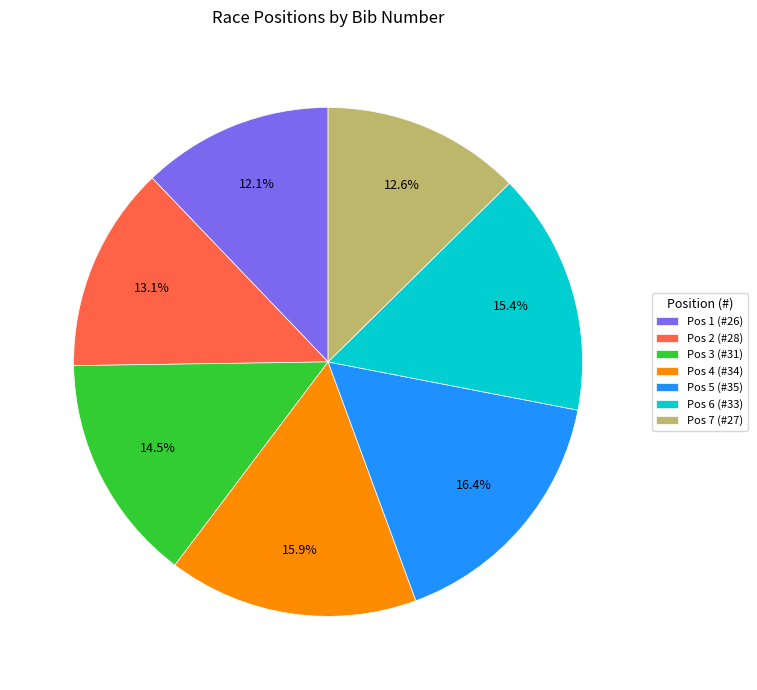

What is the ratio of the value at Pos 4 (#34) to the value at Pos 1 (#26)?

1.3